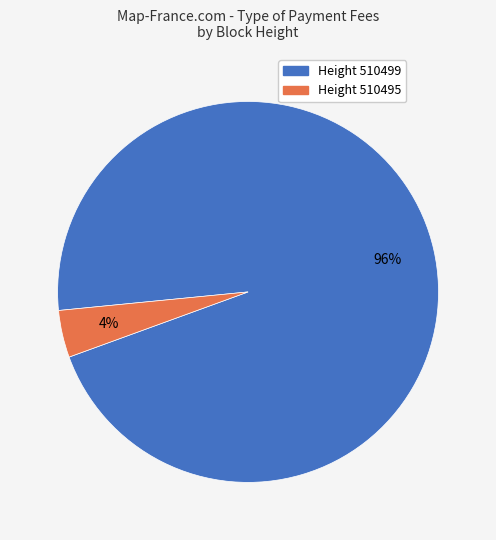

Does any single category account for the majority?

Yes